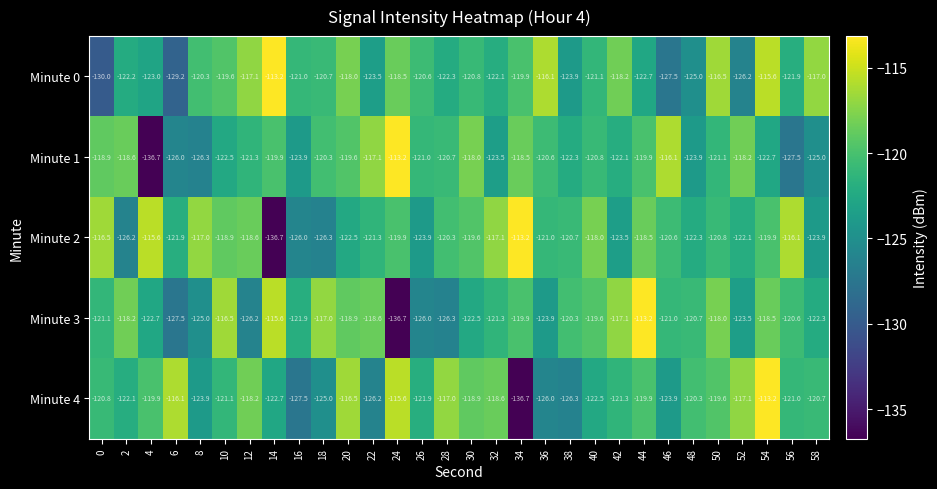

How many data points in Minute 1 are above -120?

11